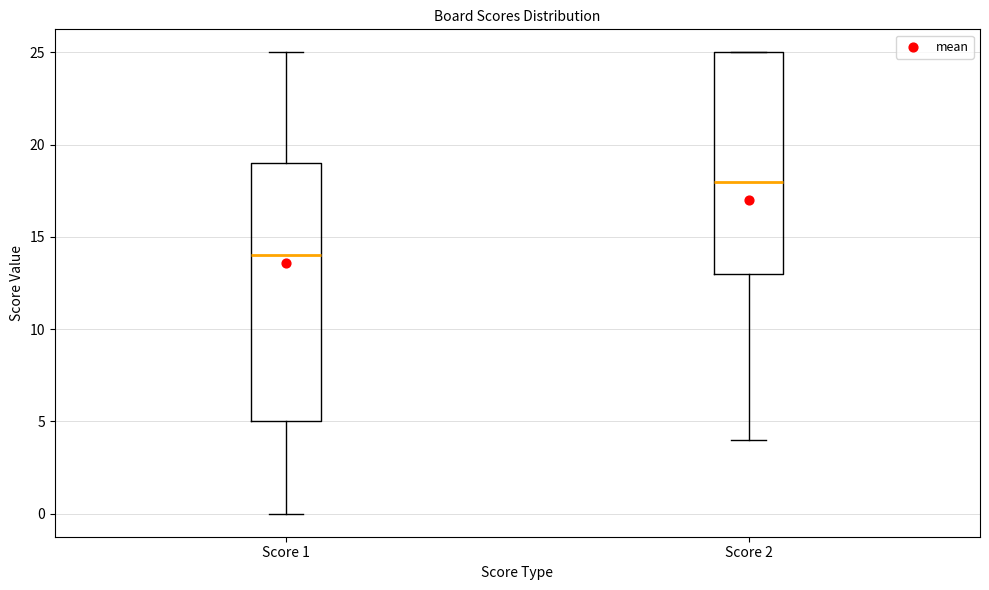

Reading left to right, read every box against the y-axis: the position of its median line, the range the box covers, and the ends of its whiskers. The values are not printed on the chart, so give them approximately, as read against the axis.

Score 1: median 14, box 5 to 19, whiskers 0 to 25
Score 2: median 18, box 13 to 25, whiskers 4 to 25